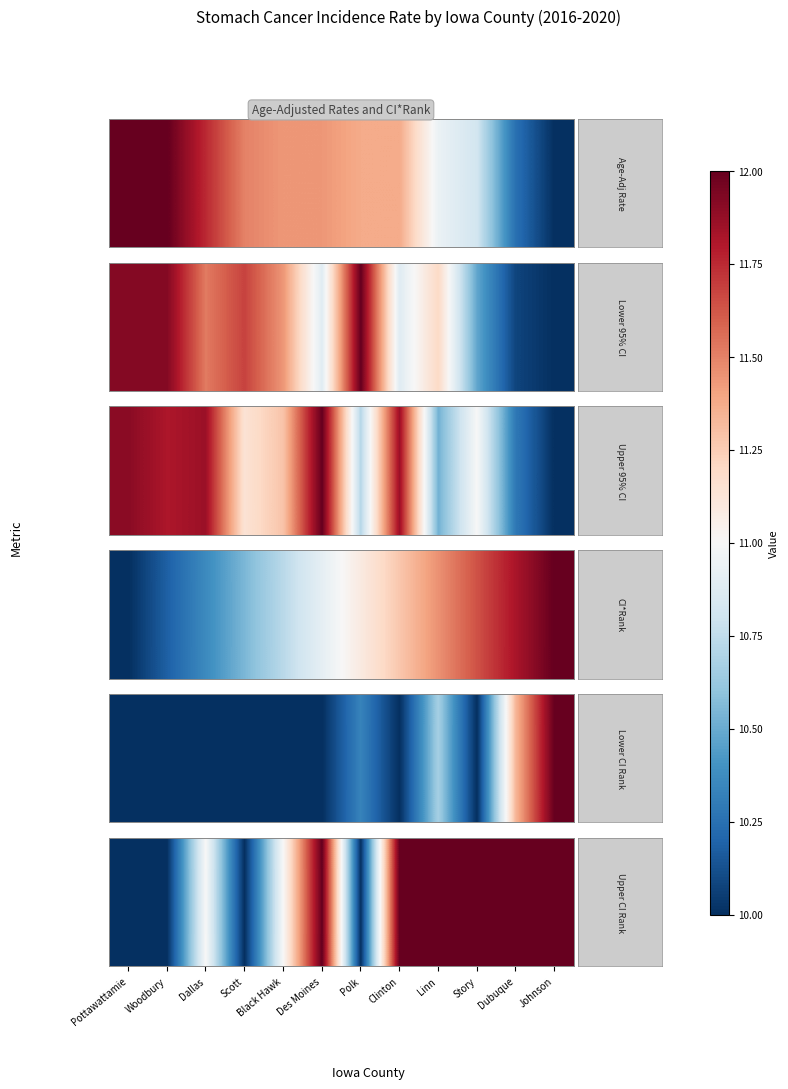

At which label is the value closest to 11?

Dallas